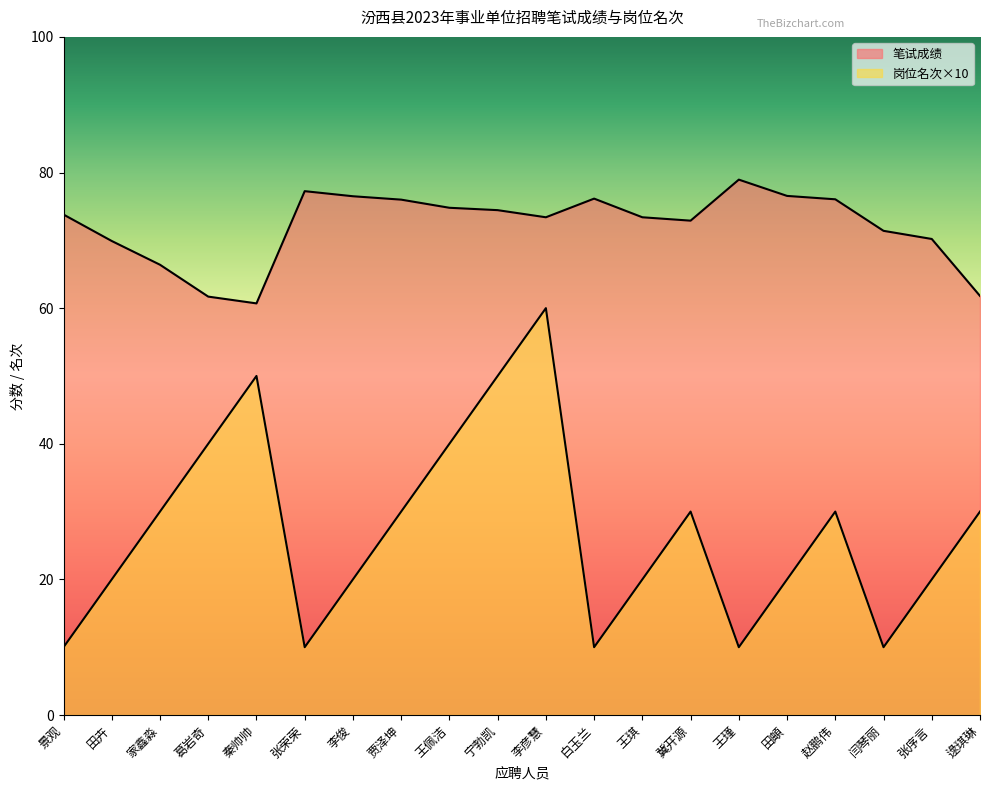

What is the average value of the 笔试成绩 series?

72.1